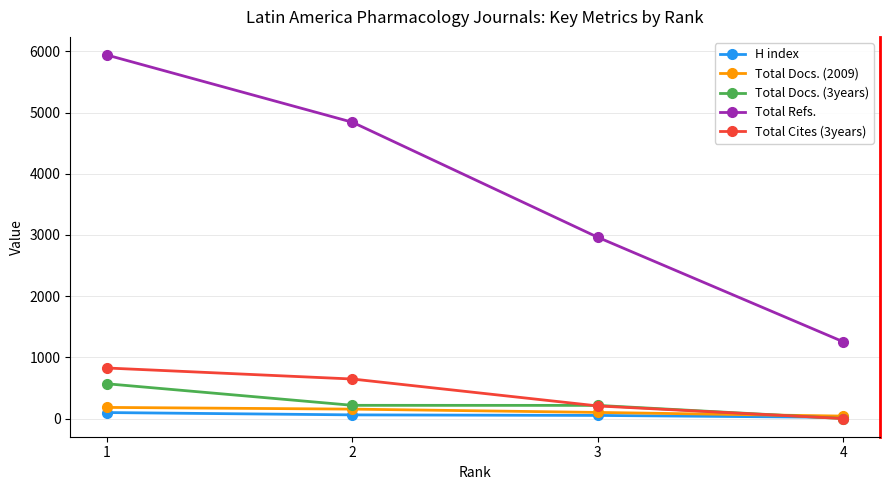

Is the value of Total Refs. at 2 greater than the value of Total Docs. (2009) at 4?

Yes